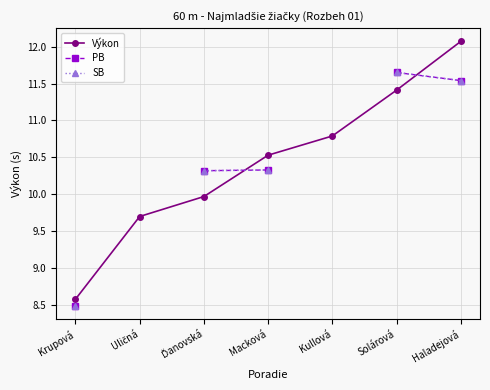

Is this an area chart (filled region under the line)?

No